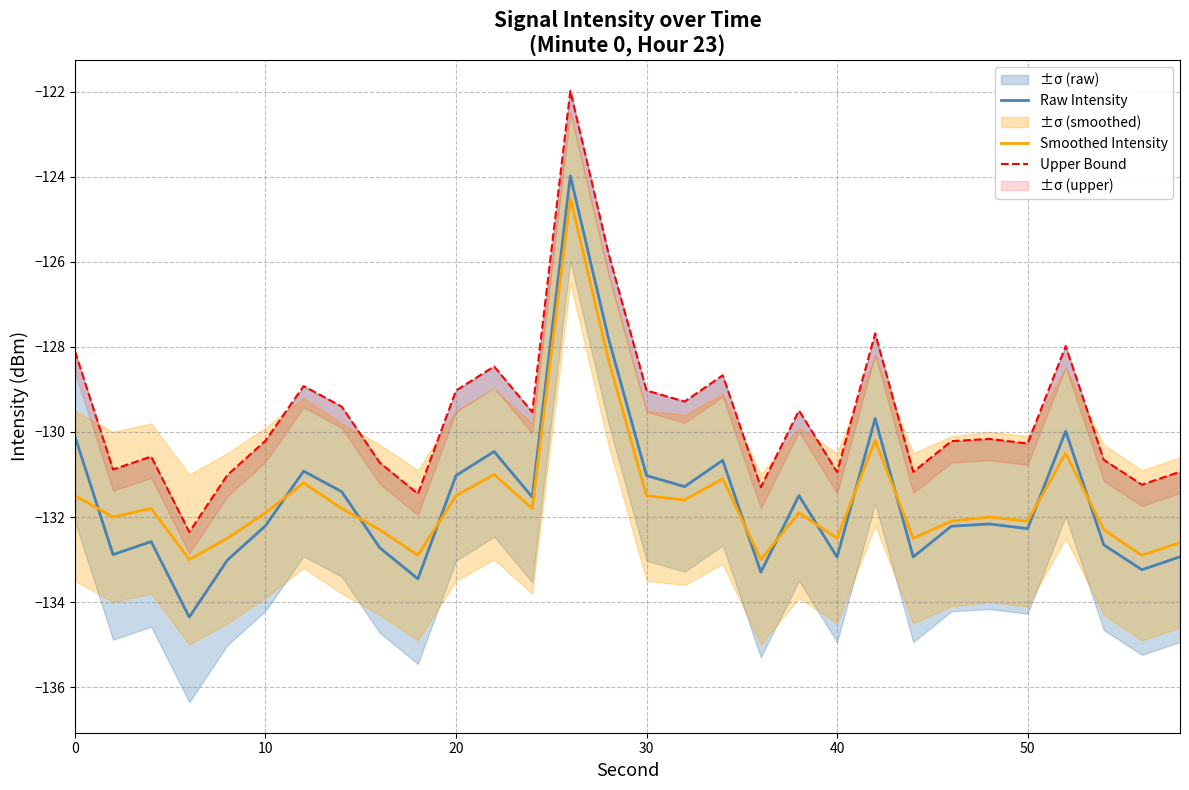

The value of Raw Intensity at 20 is -131.0. True or false?

True